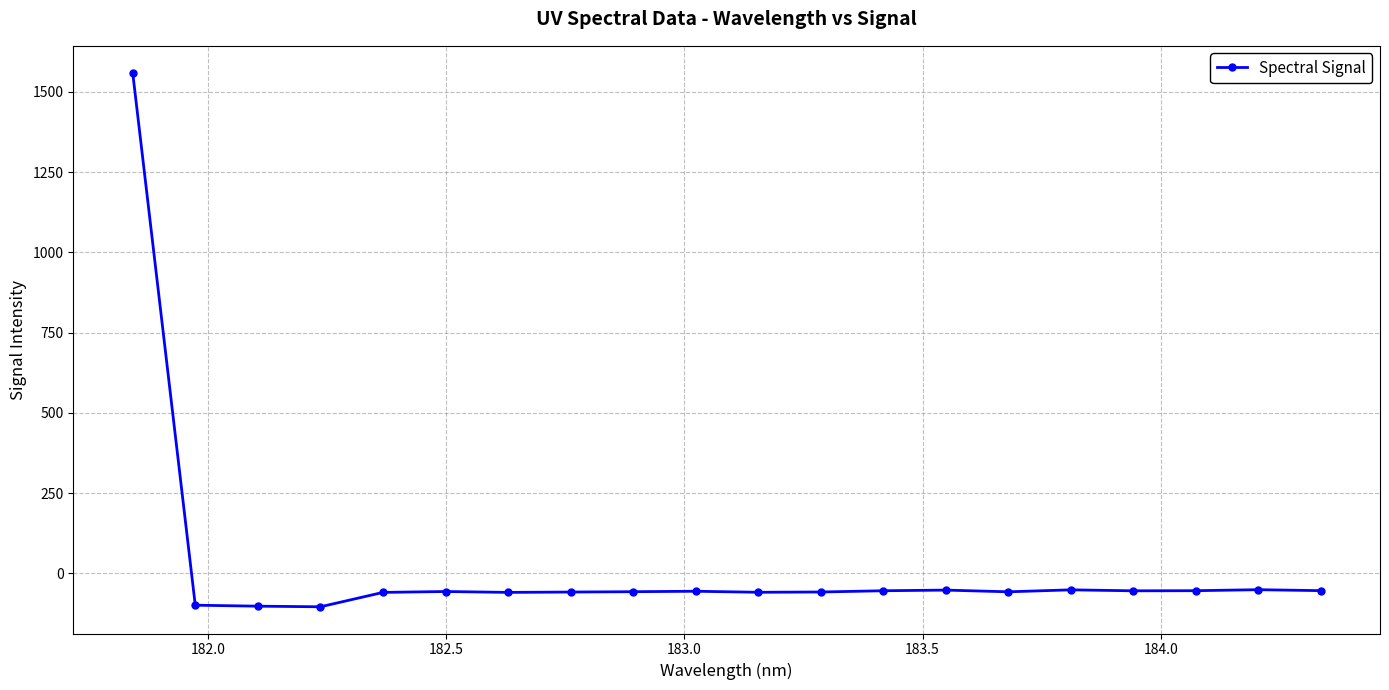

What is the difference between the maximum and minimum values?

1664.2